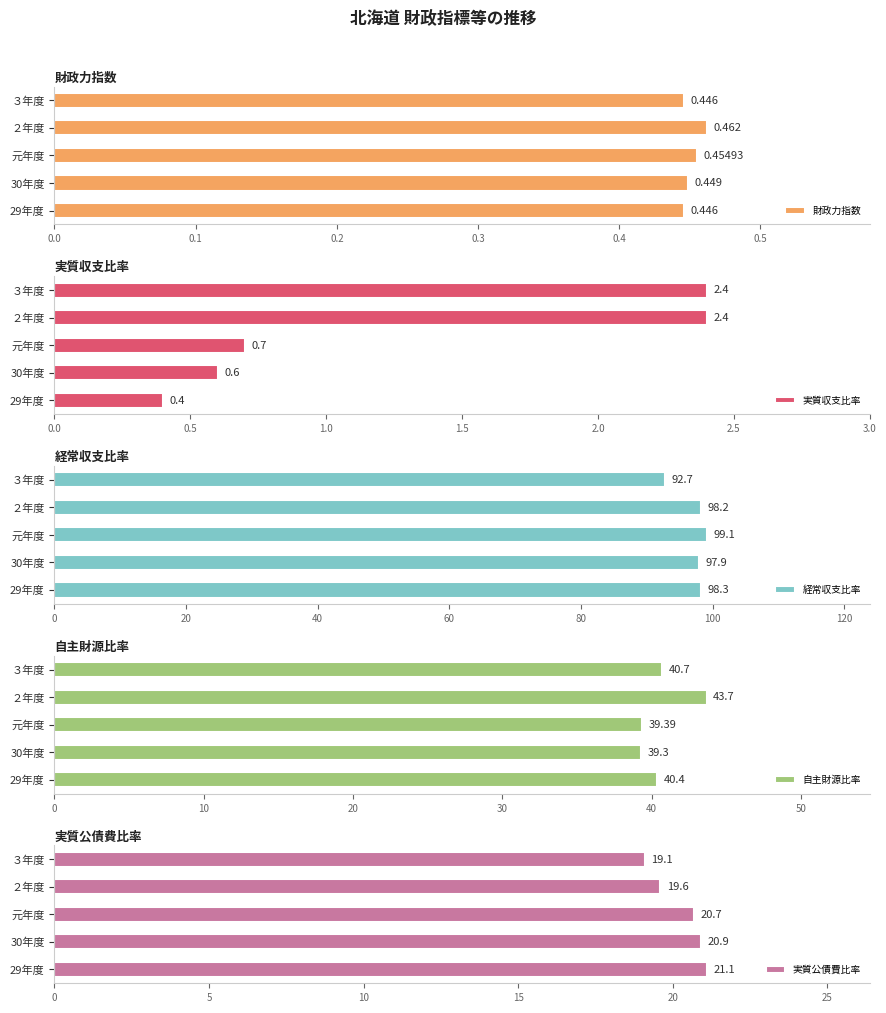

What is the highest value of the 経常収支比率 series?

99.1